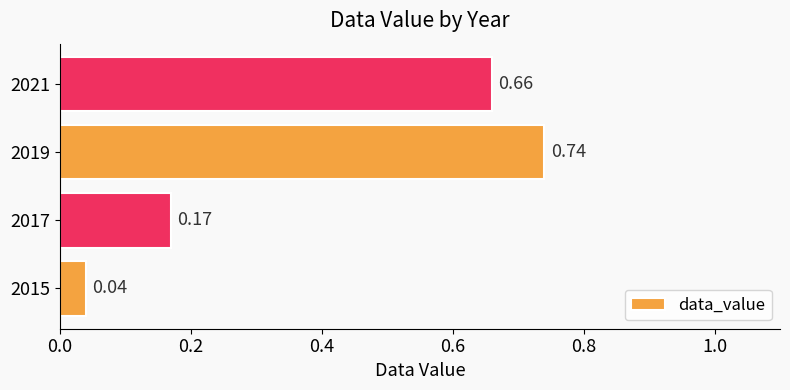

At which category does the chart reach its peak across all series?

2019